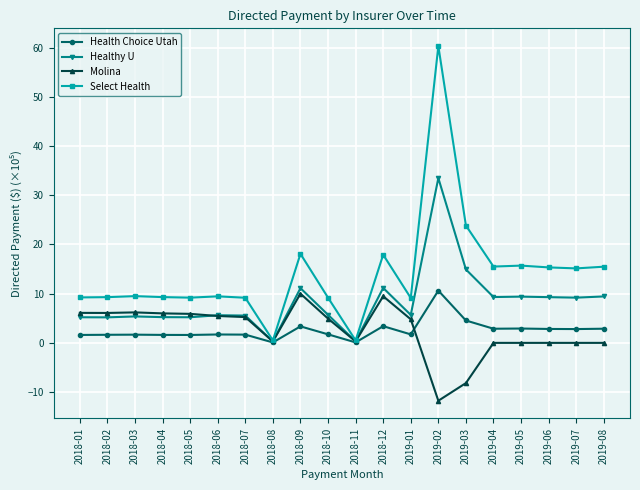

What is the maximum value for Healthy U?

33.5